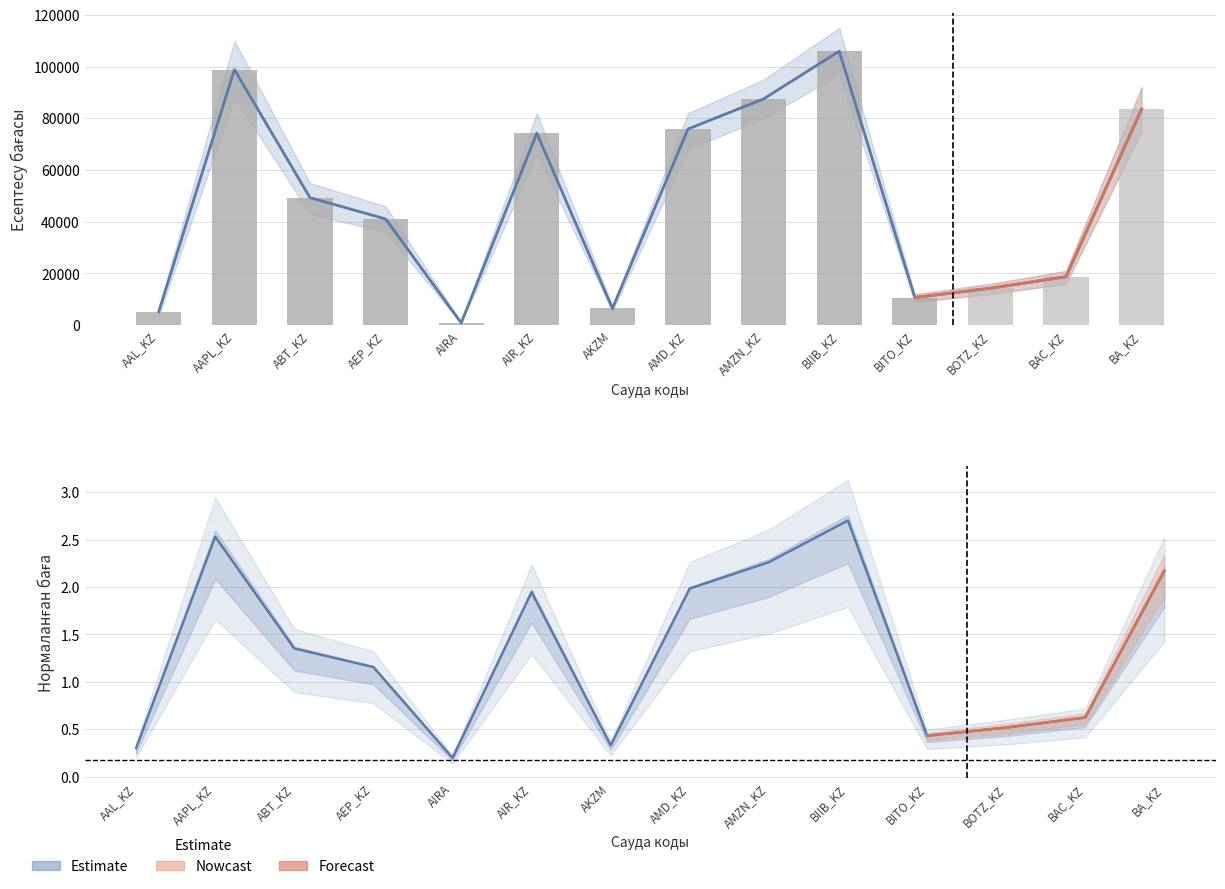

What is the label of the 3rd bar from the left?

ABT_KZ